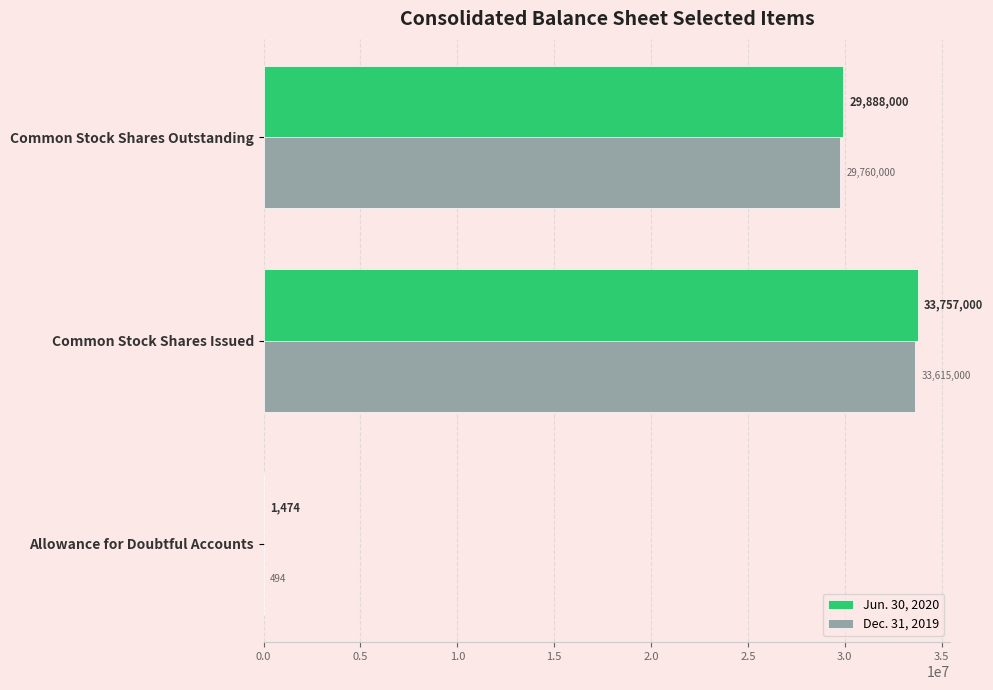

The Jun. 30, 2020 series shows 1474 at Allowance for Doubtful Accounts. True or false?

True